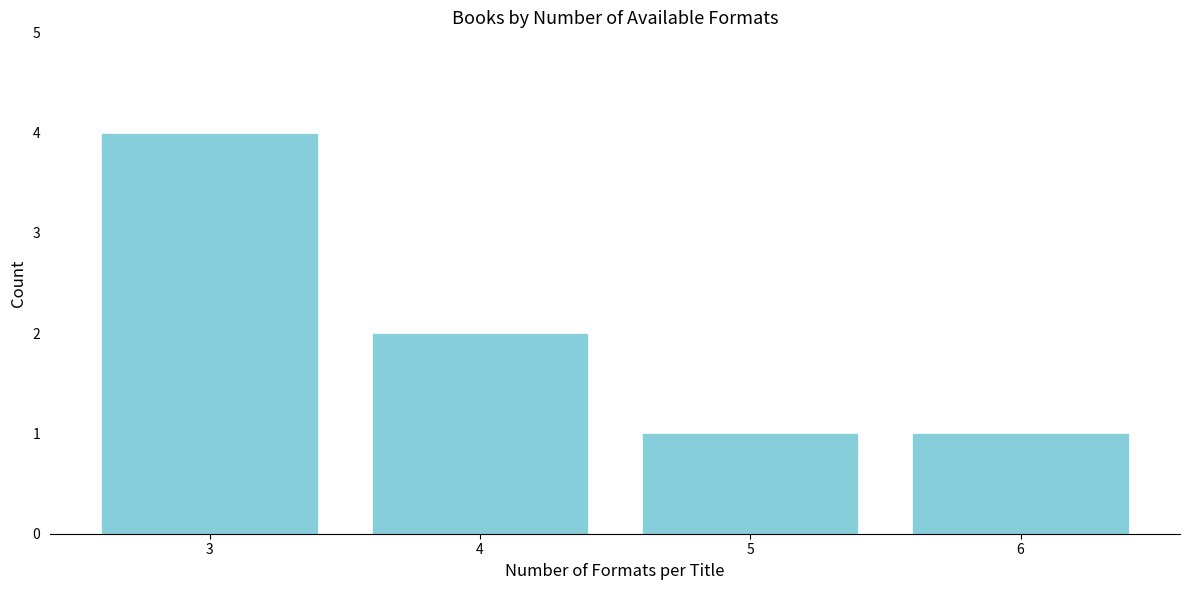

Reading right to left, list all the values displayed in this chart.

6=1	5=1	4=2	3=4